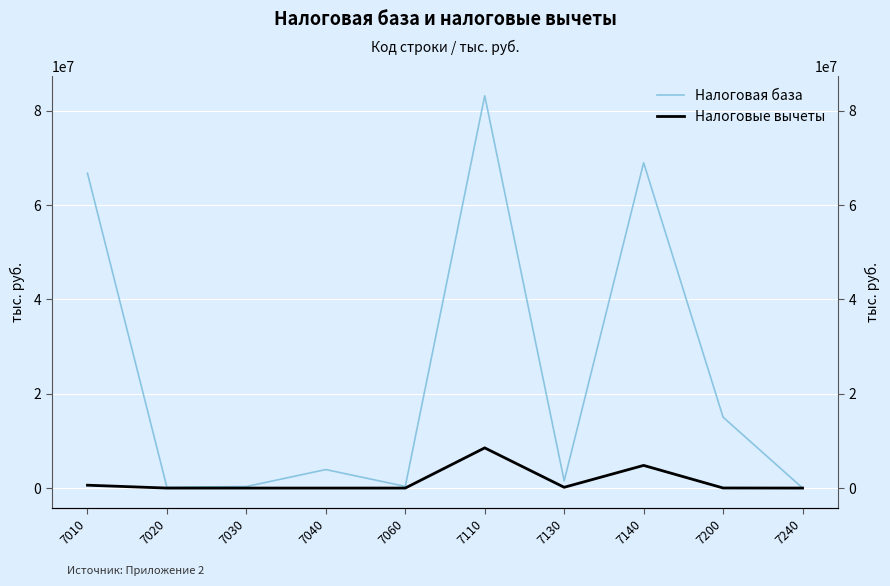

At which category is the sum across all series the highest?

7110